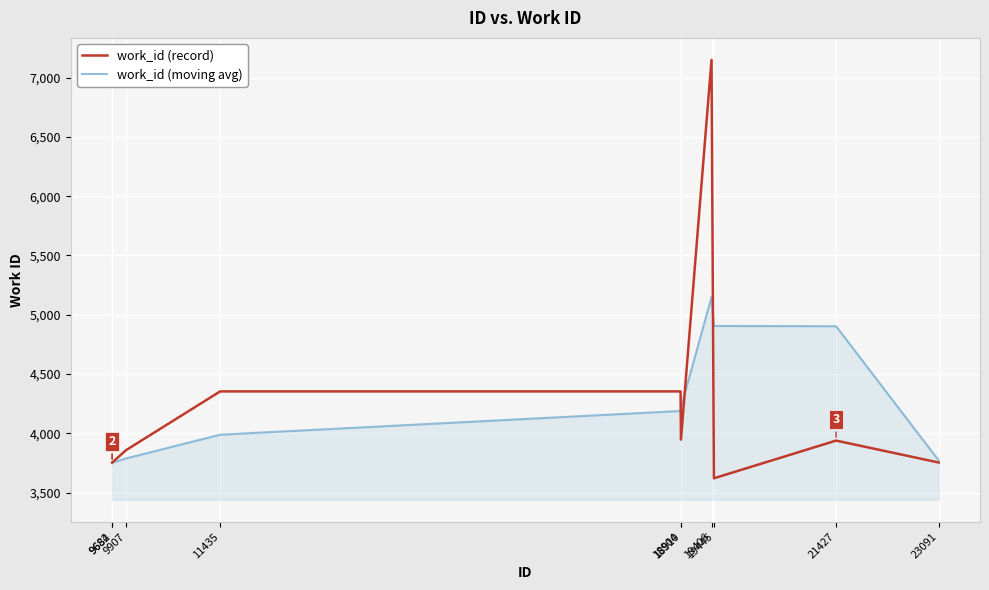

List the series in order of their peak value, highest first.

work_id (record), work_id (moving avg)